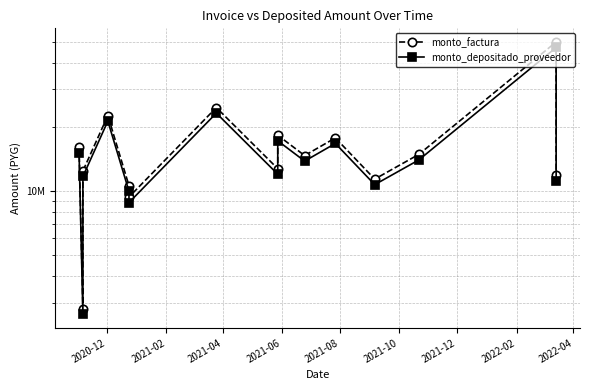

How many categories are shown in the chart?

15